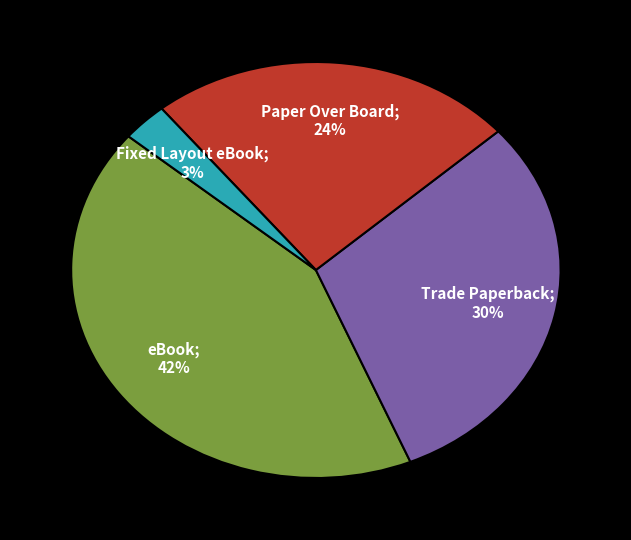

Does any single category account for the majority?

No